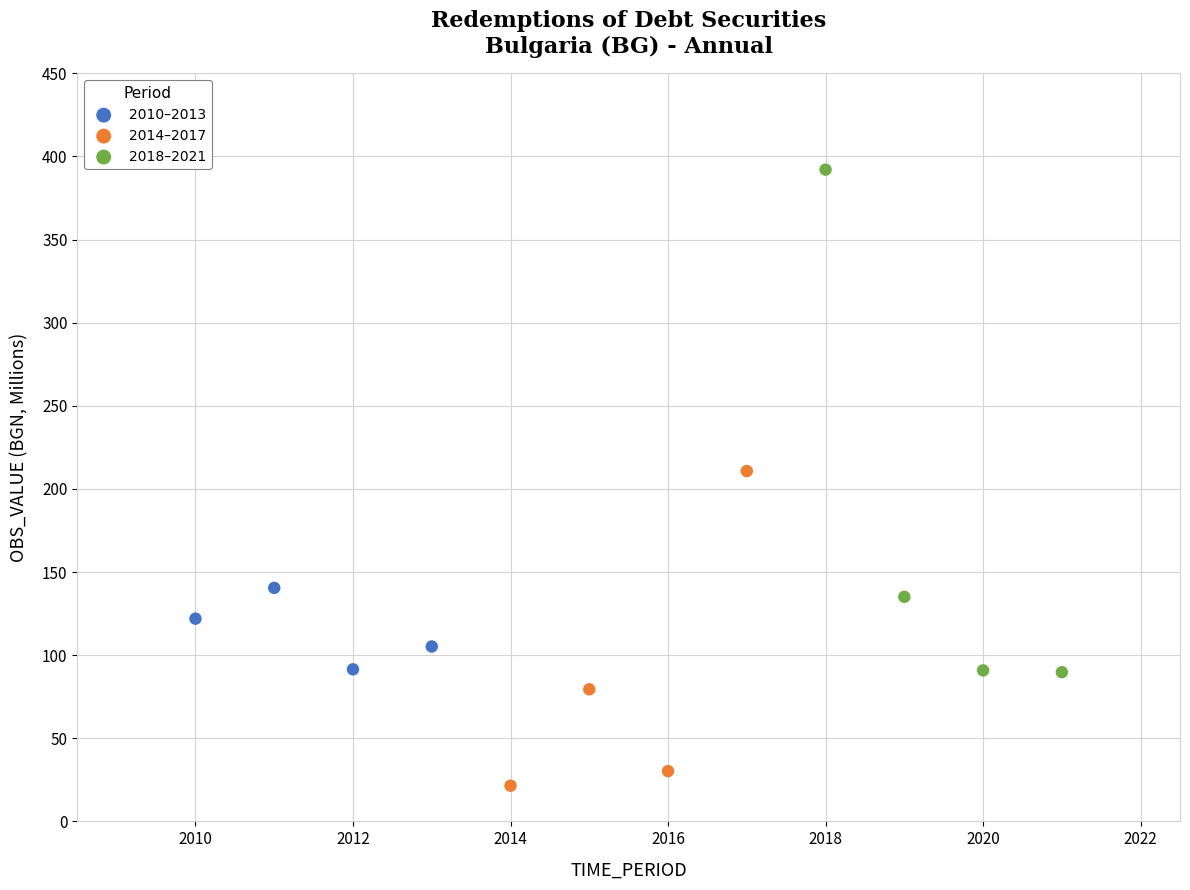

Which series has the largest Y range (max minus min)?

2018–2021